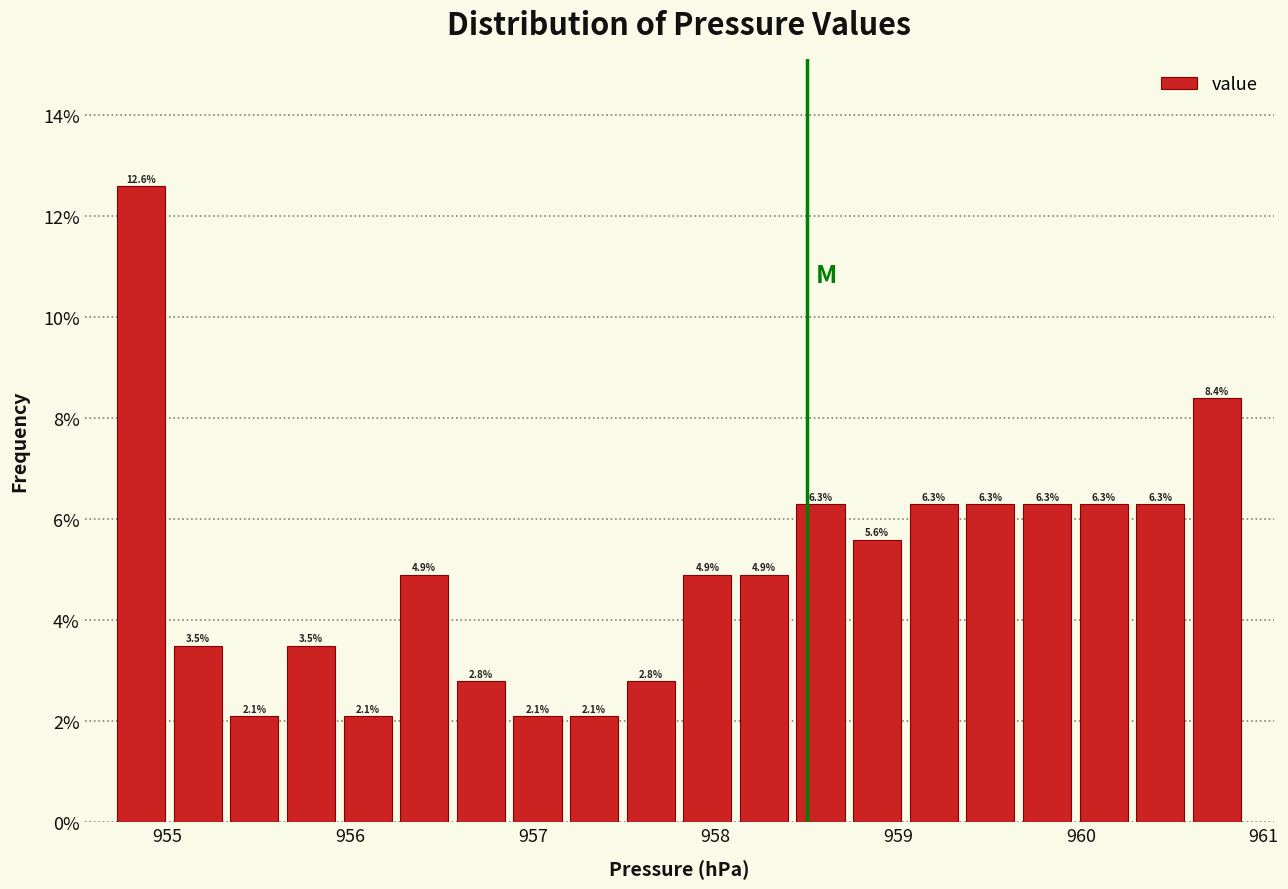

Read against the x-axis, roughly where is the centre of the tallest bar?

954.9